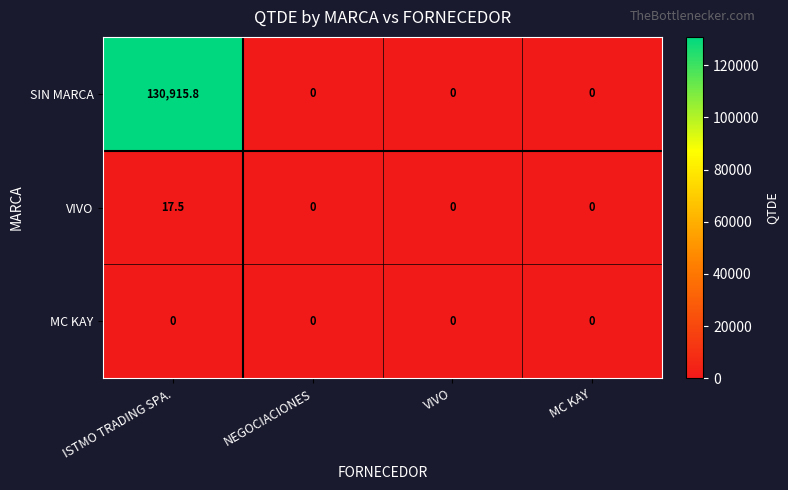

What is the maximum value for SIN MARCA?

130915.8